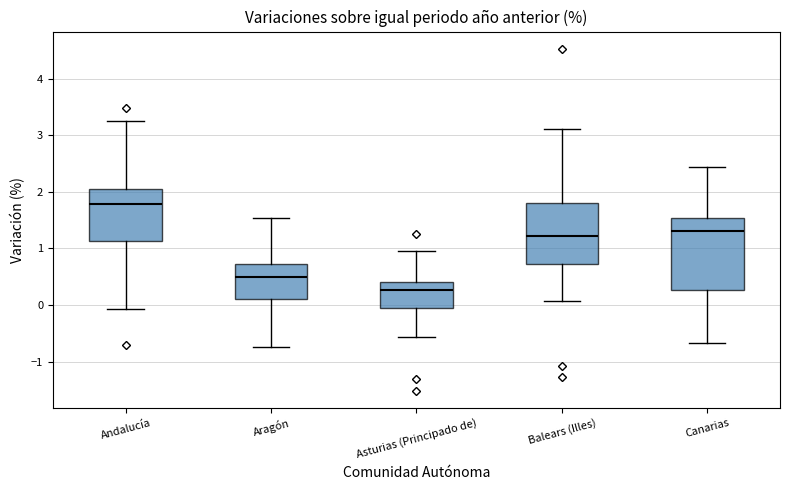

Where is the lower edge of the box for Andalucía on the y-axis? The values are not printed on the chart, so give them approximately, as read against the axis.

1.1